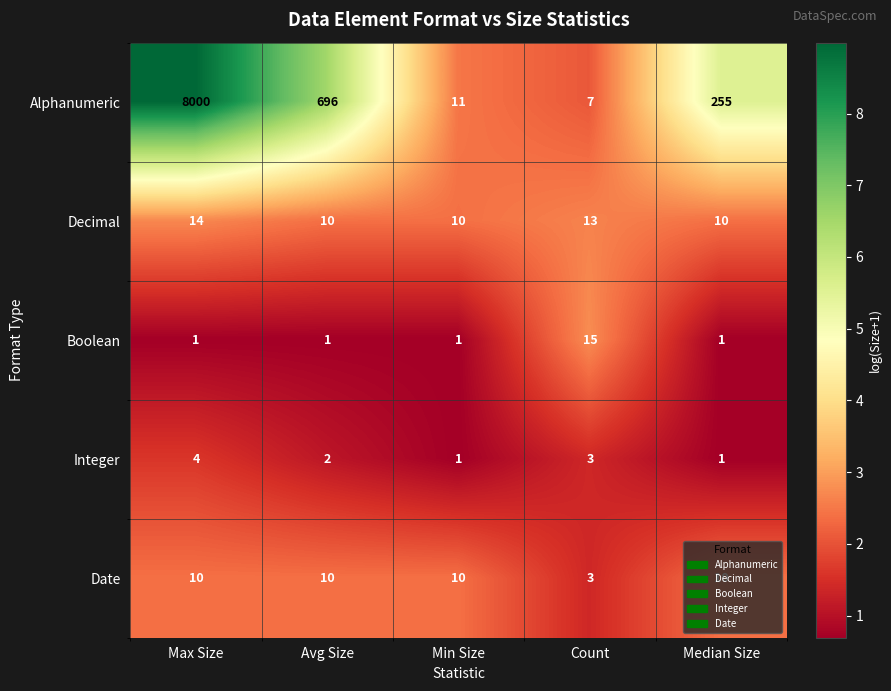

What is the maximum value for Alphanumeric?

8000